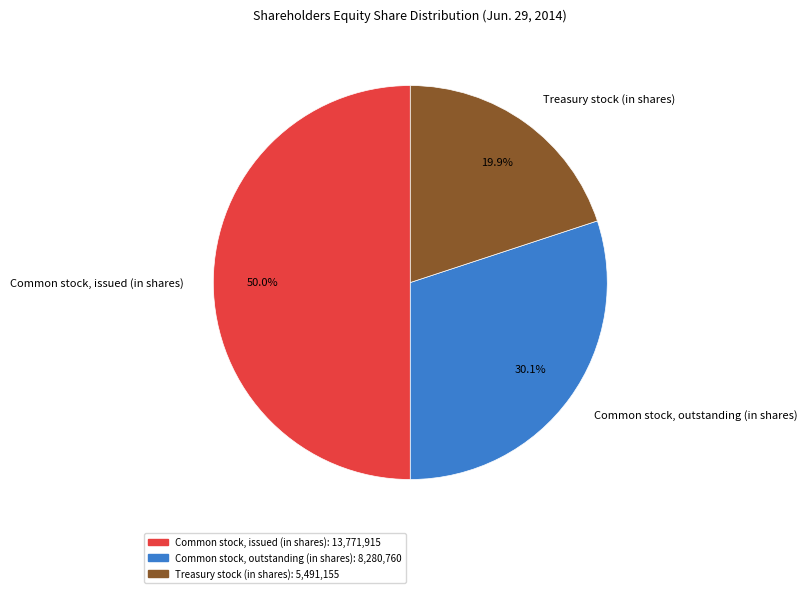

To the nearest percent, what percentage of the pie is Common stock, outstanding (in shares)?

30%